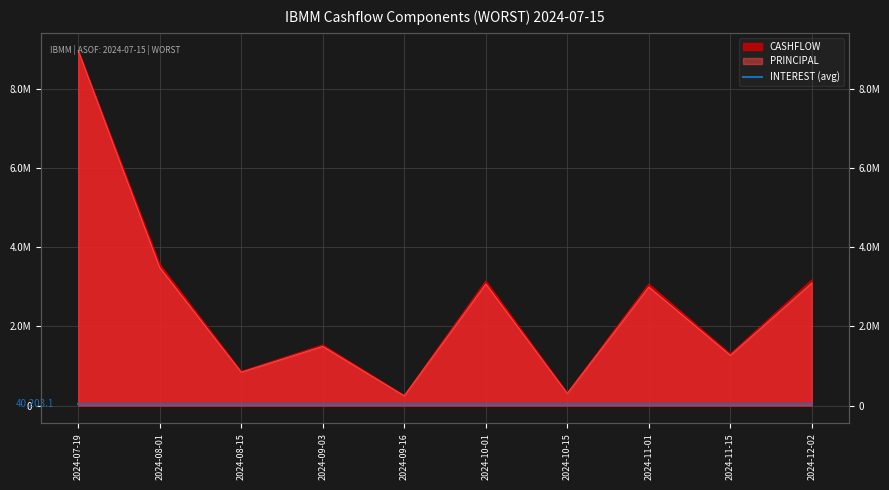

Which series has the largest total across all categories?

CASHFLOW